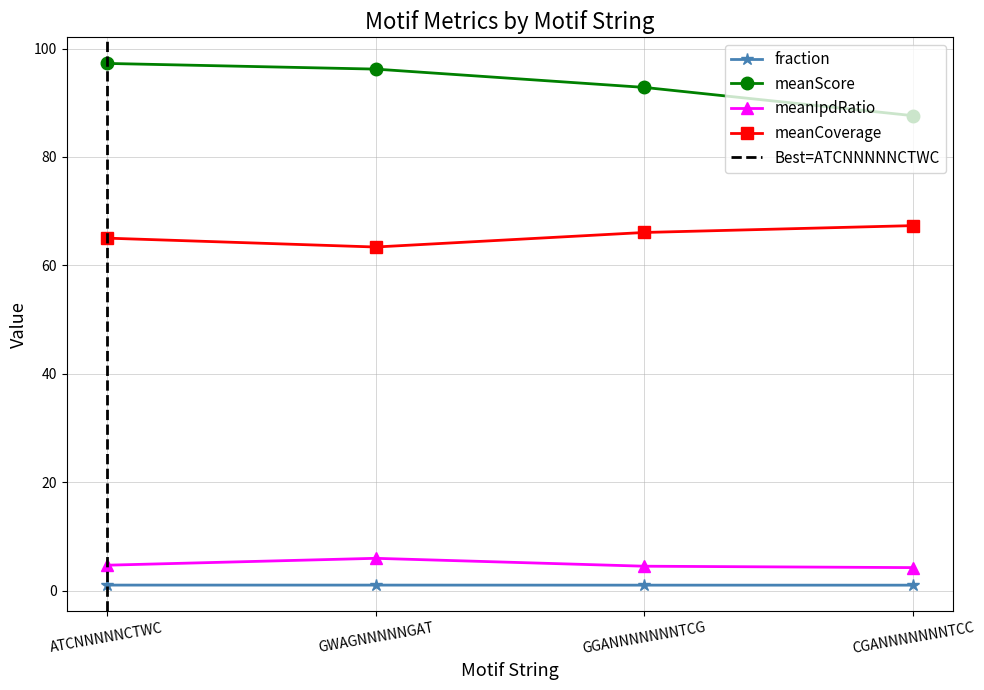

How many data points in meanScore are less than 96?

2